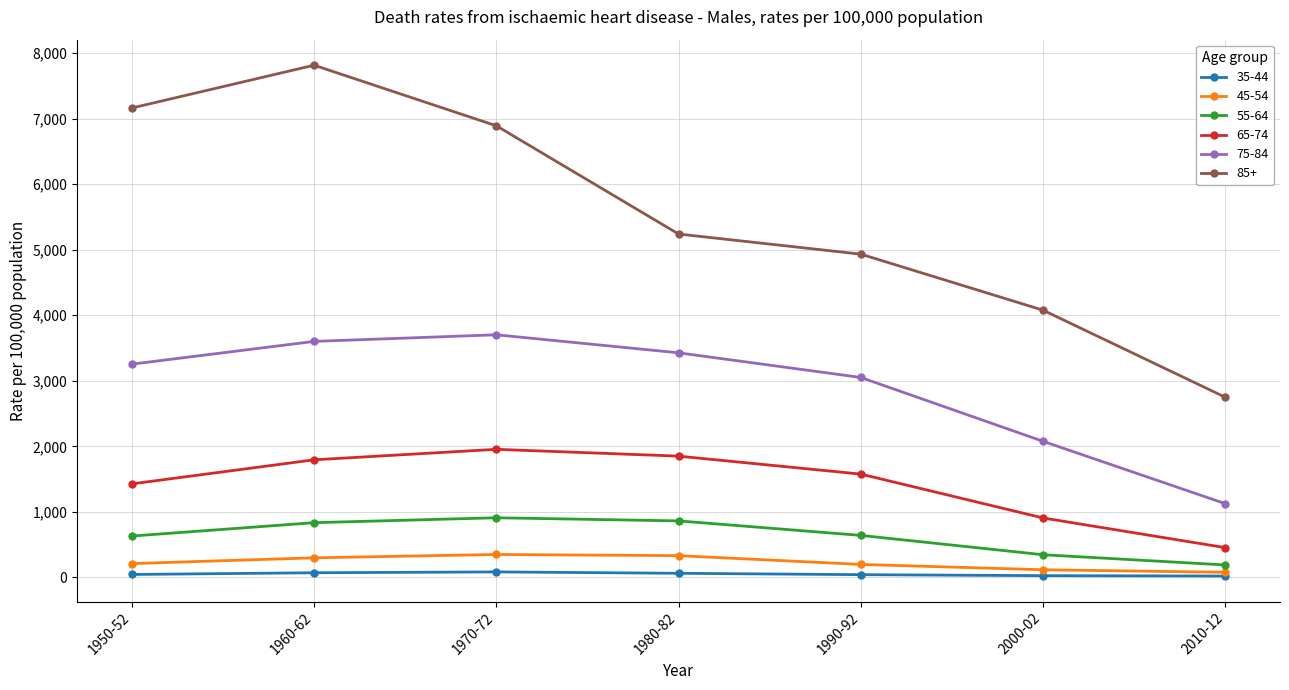

At which category is the sum across all series the highest?

1960-62